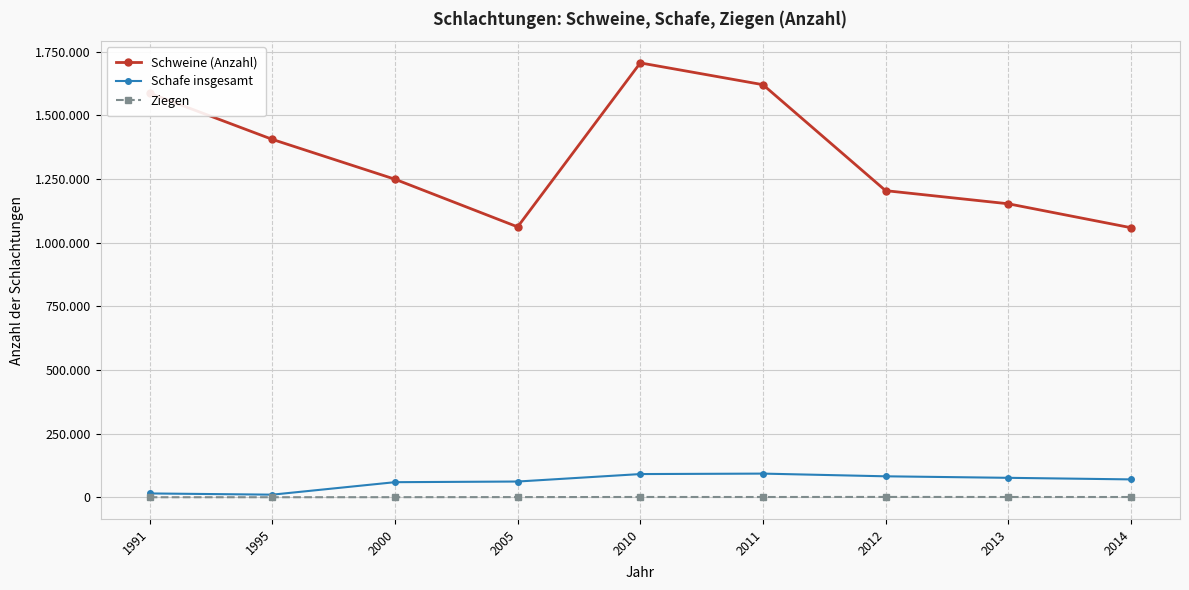

Reading left to right, what are all the values shown in this chart?

Schweine (Anzahl): 1991=1586628	1995=1405200	2000=1248759	2005=1061622	2010=1705534	2011=1619927	2012=1203906	2013=1152346	2014=1058451
Schafe insgesamt: 1991=14957	1995=10166	2000=59173	2005=61727	2010=91047	2011=92830	2012=82247	2013=76298	2014=70096
Ziegen: 1991=59	1995=100	2000=297	2005=628	2010=1023	2011=940	2012=1213	2013=972	2014=952